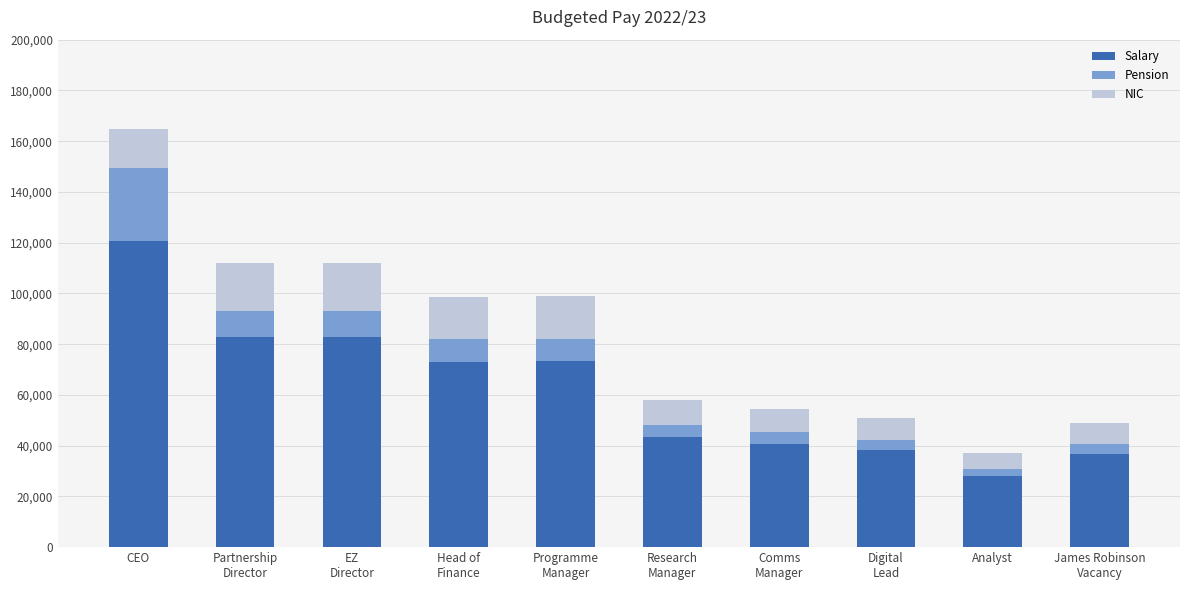

What is the average value of the Salary series?

61943.7